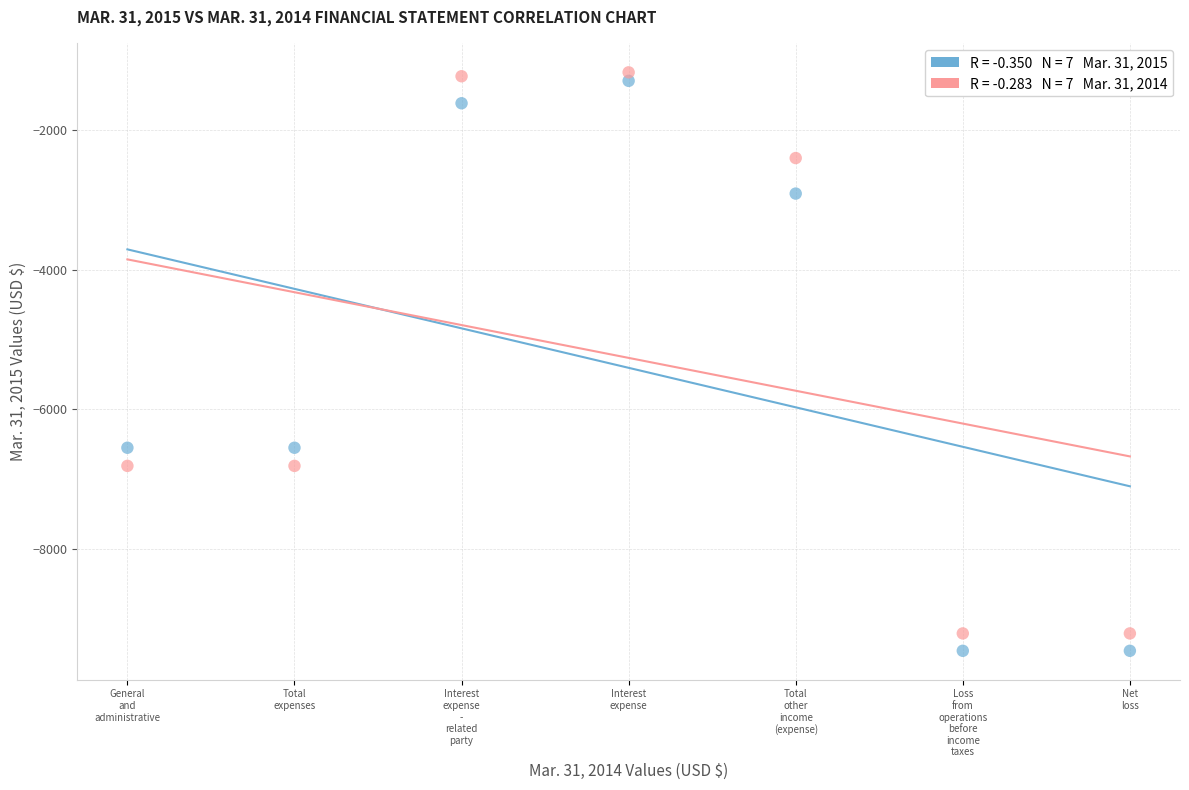

Across all data points, what is the range of Y values (max minus min)?

8287